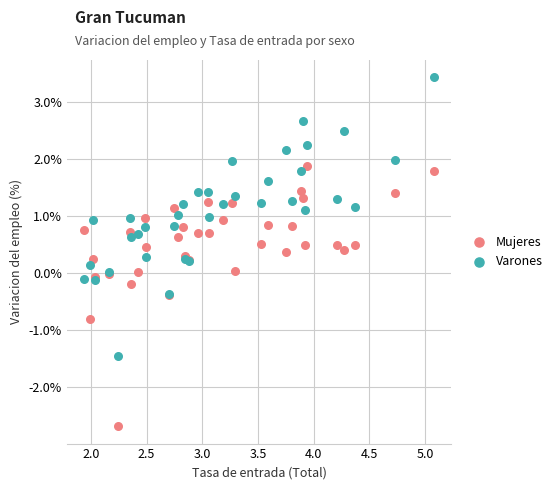

Which series contains the highest Y value?

Varones